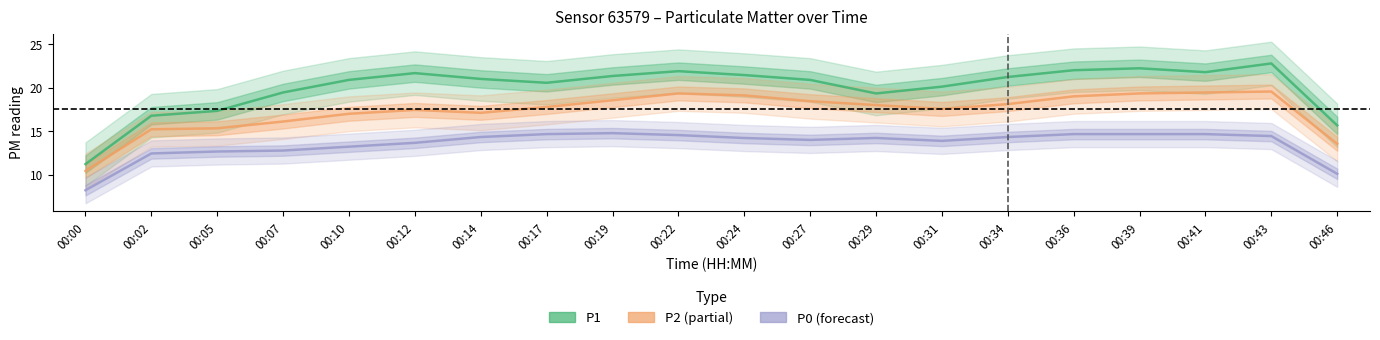

Reading right to left, list all the values displayed in this chart.

P1: 15.7	22.8	21.8	22.2	22.0	21.2	20.1	19.3	20.9	21.4	21.9	21.3	20.6	21.0	21.7	20.9	19.4	17.3	16.8	11.2
P2: 13.6	19.6	19.4	19.3	19.0	18.1	17.6	18.0	18.4	19.1	19.3	18.6	17.8	17.1	17.4	17.0	16.1	15.3	15.2	10.4
P0: 10.1	14.4	14.7	14.7	14.7	14.3	13.9	14.2	14.0	14.2	14.6	14.8	14.7	14.3	13.7	13.2	12.8	12.7	12.4	8.2